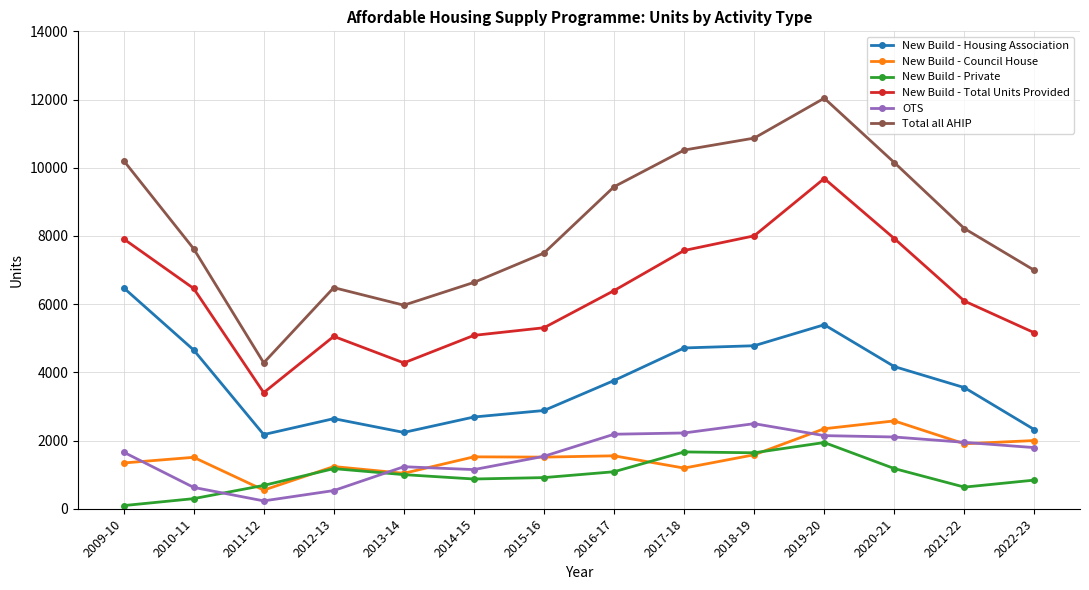

Which series changed the most between 2011-12 and 2018-19?

Total all AHIP